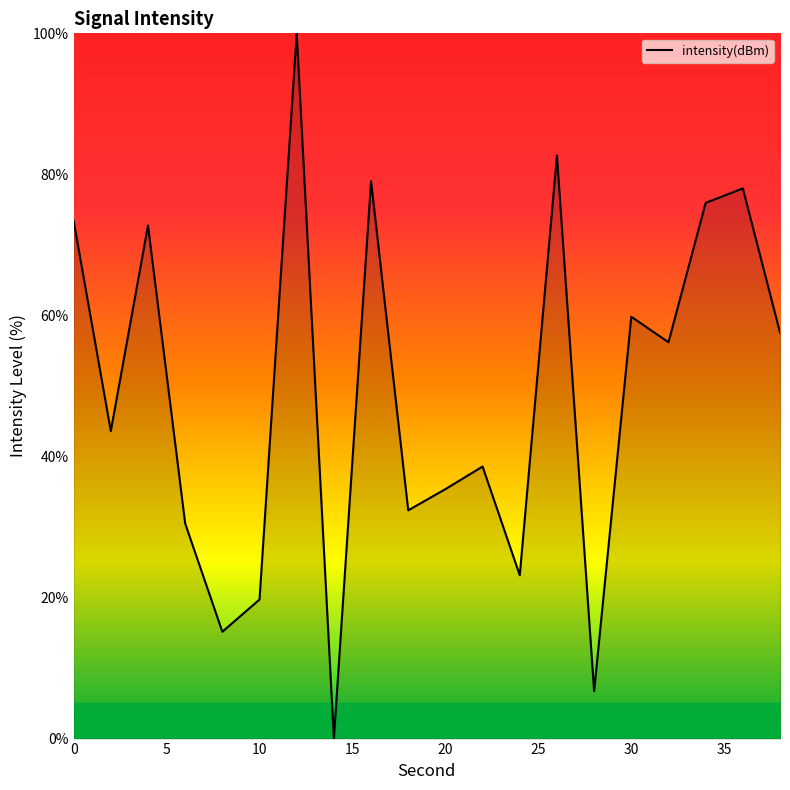

Count the number of values greater than 56.

10